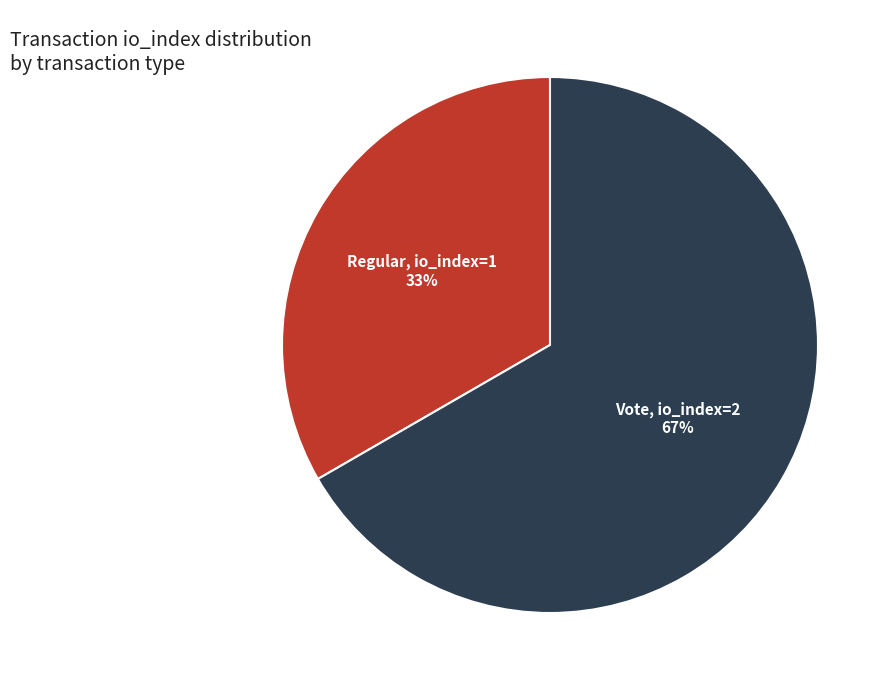

The Regular slice represents 33% of the pie. True or false?

True